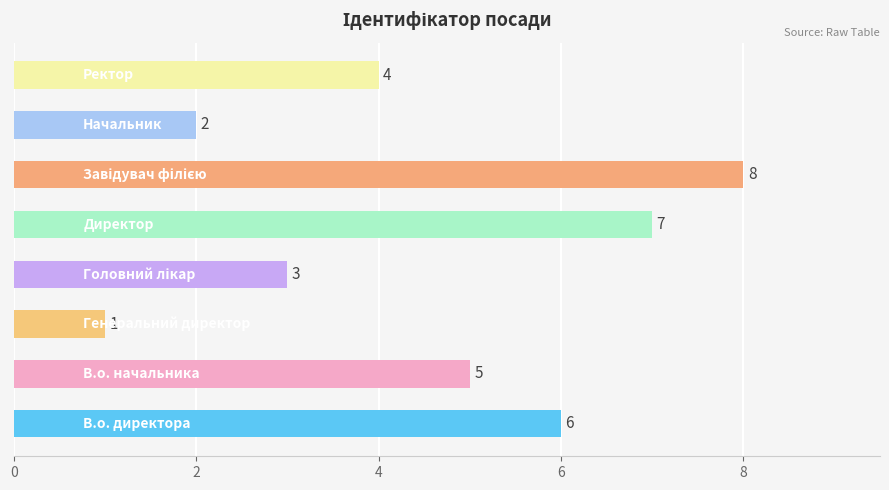

Count the values in the range 3 to 7.

5